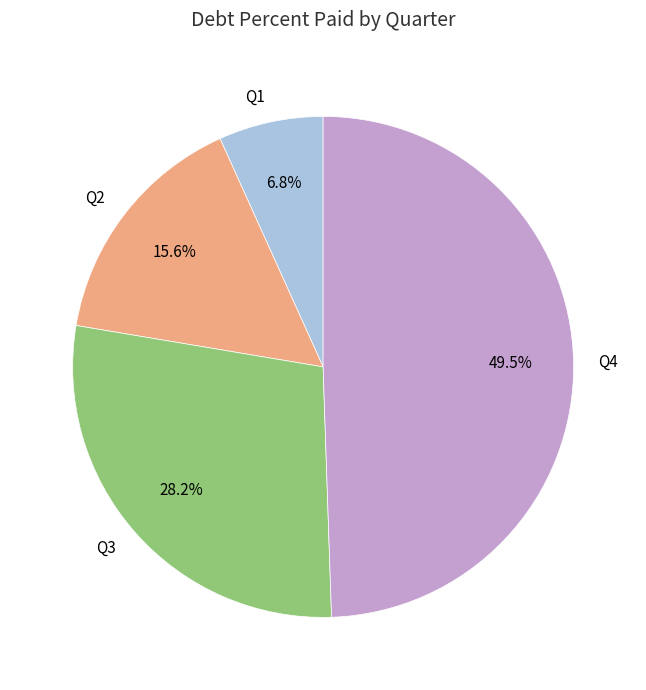

Does Q4 account for over 50% of the chart?

No